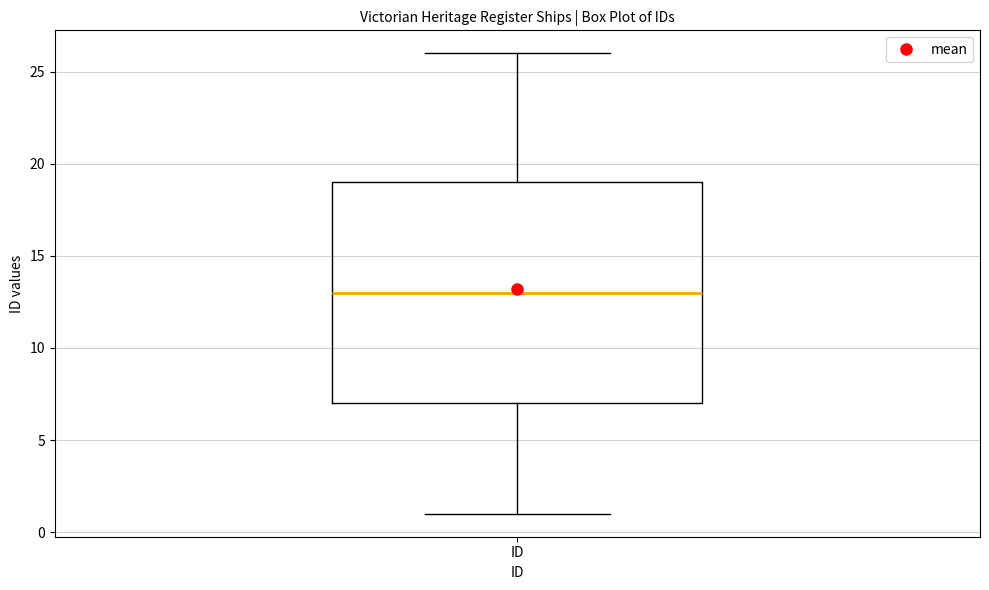

Read this box plot against the y-axis: the position of the median line, the range covered by the box, and the ends of both whiskers. The values are not printed on the chart, so give them approximately, as read against the axis.

median 13, box 7 to 19, whiskers 1 to 26